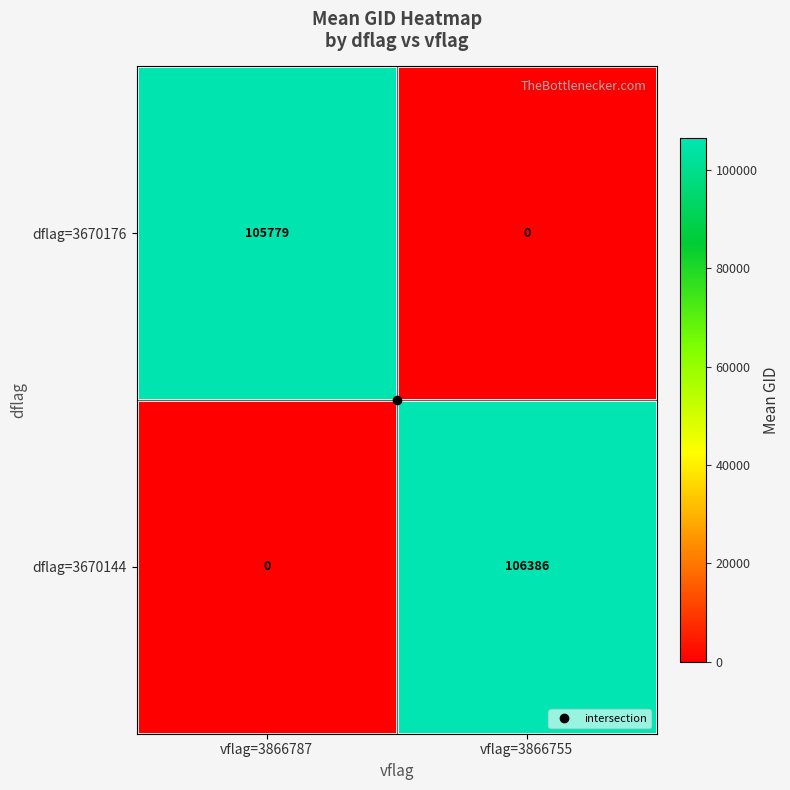

Which series changed the most between vflag=3866787 and vflag=3866755?

dflag=3670144